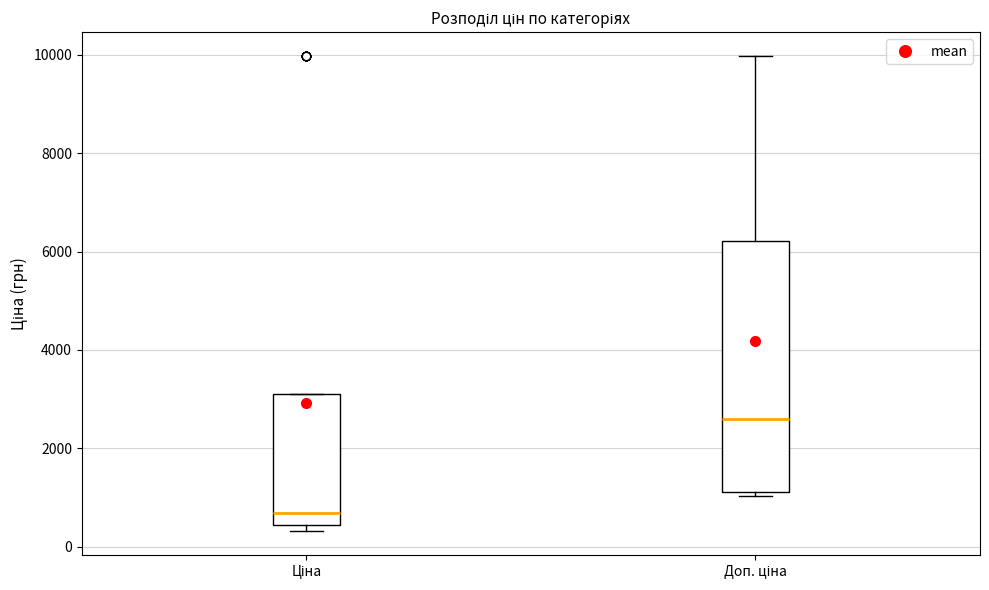

Which box is the tallest, from its lower edge to its upper edge?

Доп. ціна